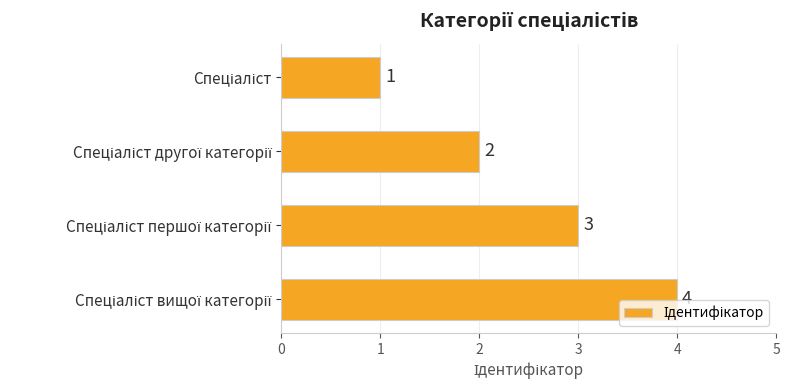

What is the difference between the maximum and minimum values?

3